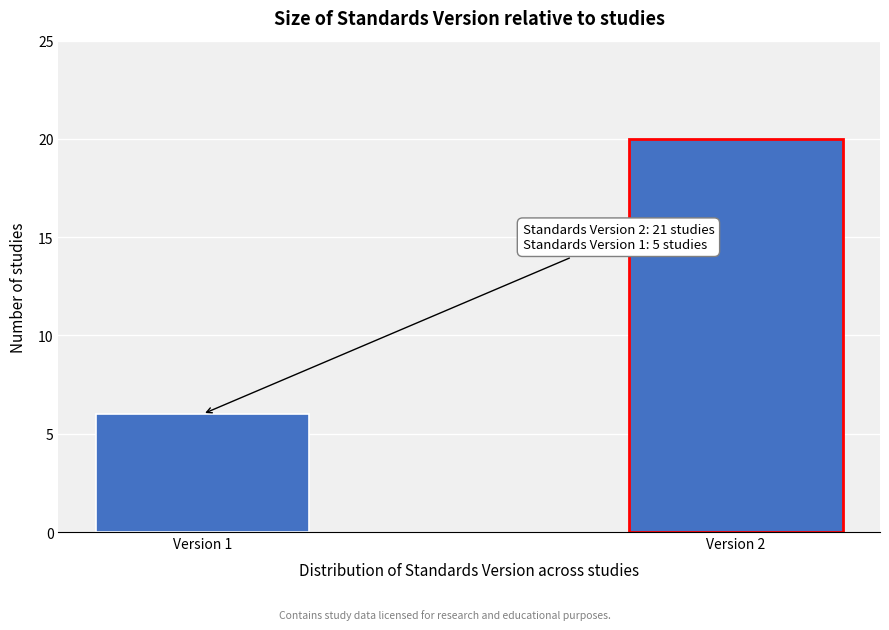

Reading left to right, transcribe all the data shown in this chart.

Version 1=6	Version 2=20